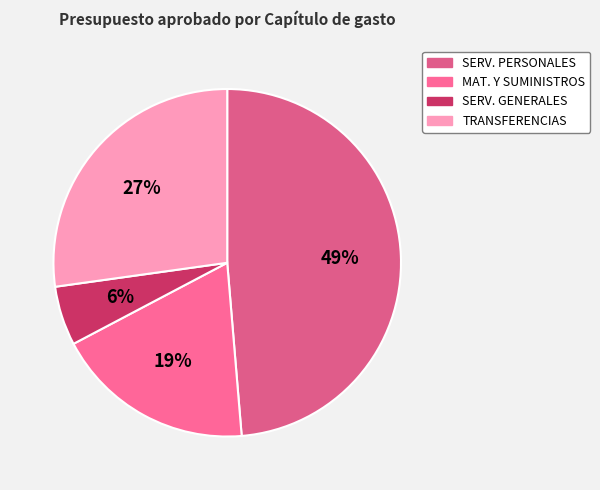

Count the number of slices in the pie.

4